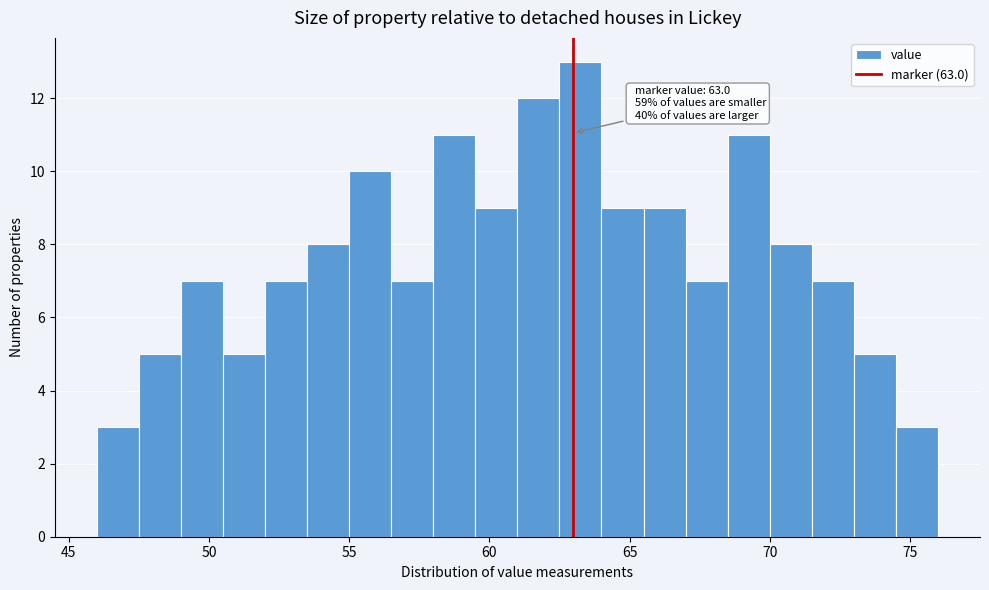

Read against the x-axis, roughly where is the centre of the tallest bar?

63.5